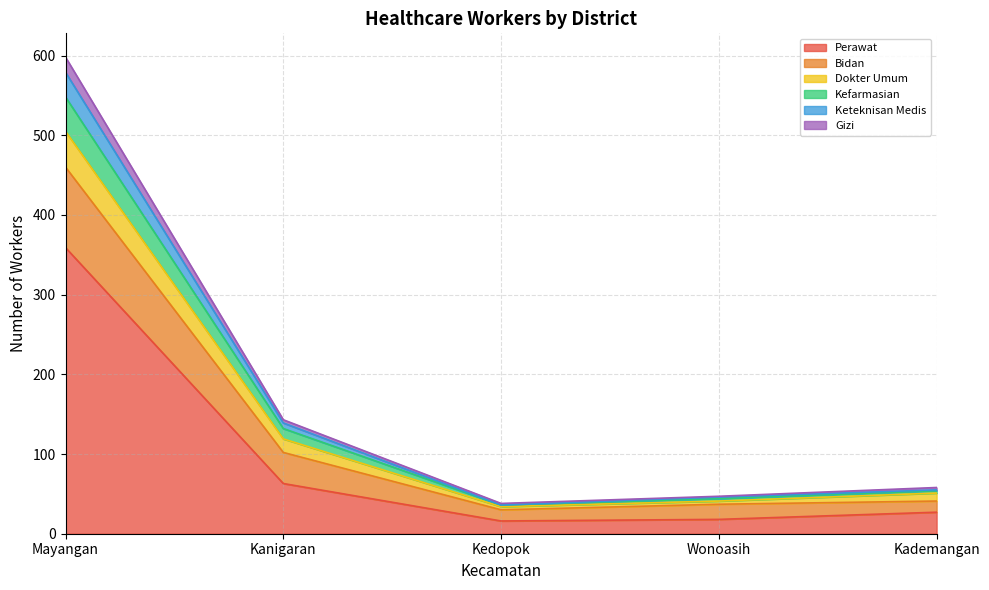

Where is jumlah_tenaga_keteknisan_medis nearest to the value 269?

Kanigaran